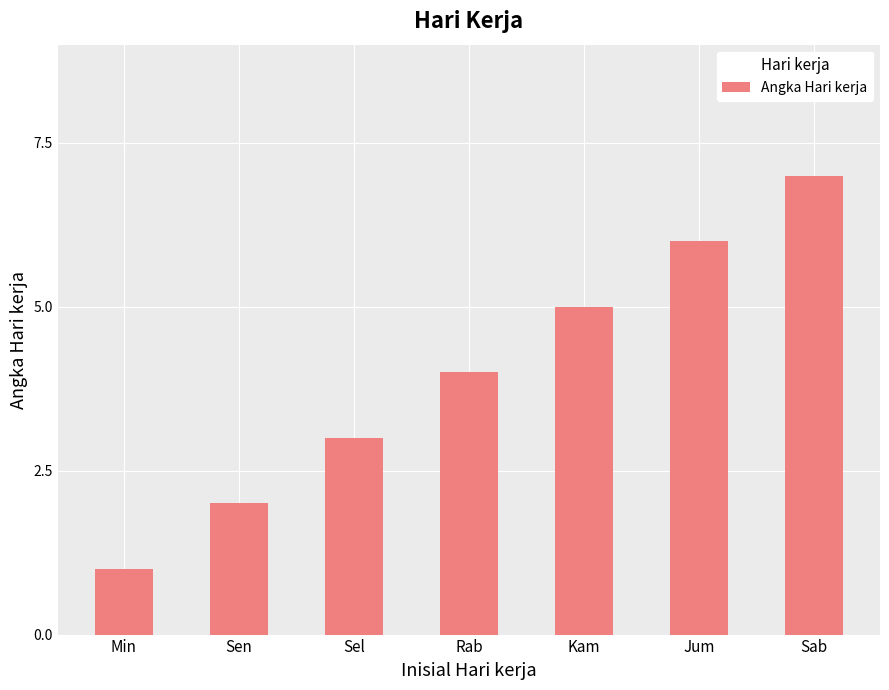

The chart shows a value of 9 at Kam. True or false?

False